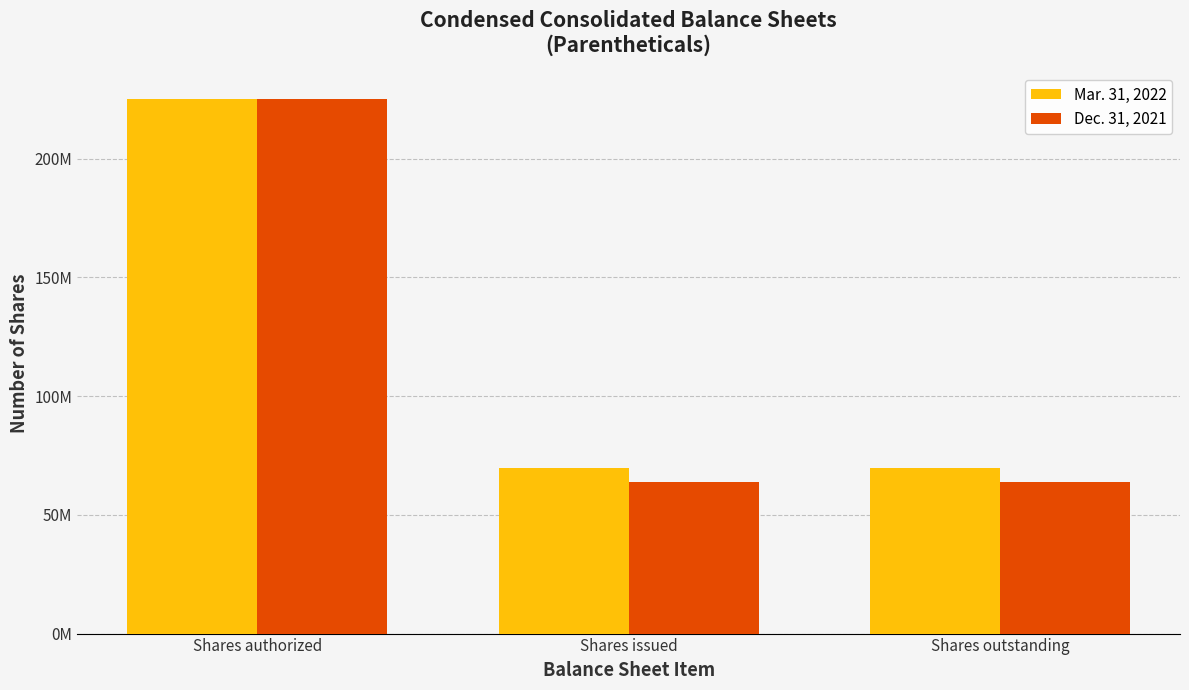

Does the chart contain stacked bars?

No